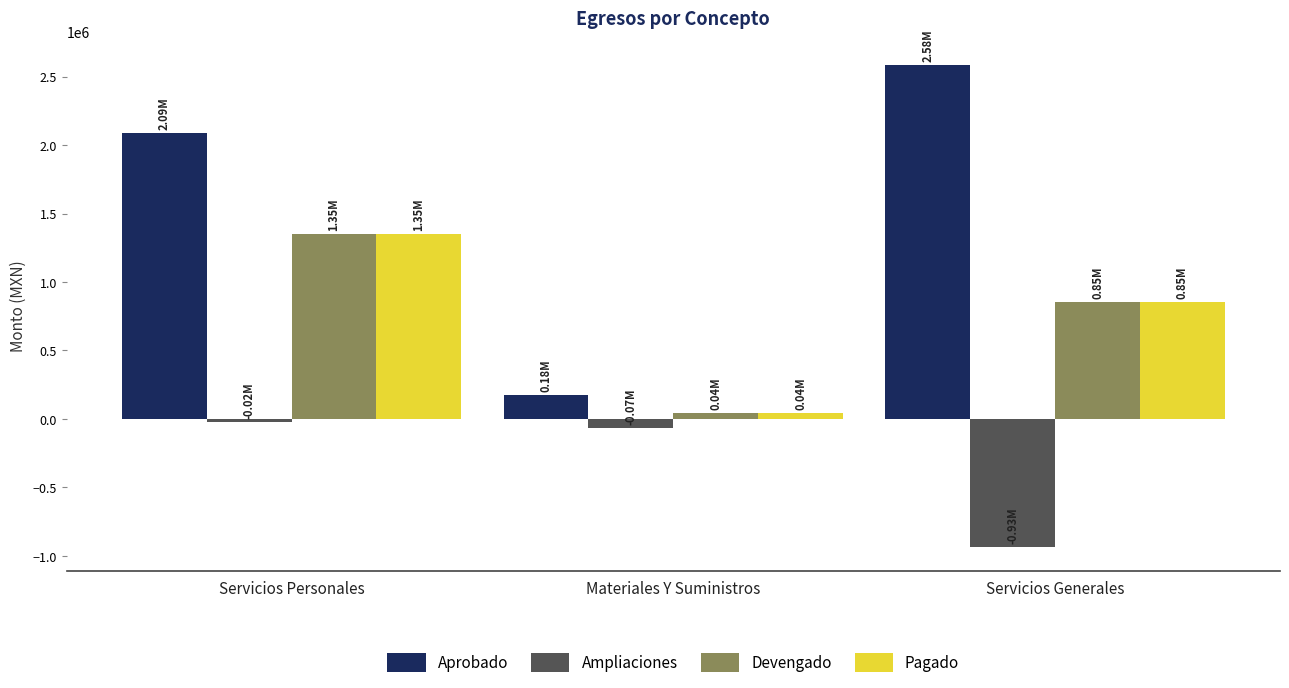

True or false: Aprobado has a value of 1206189.4 at Servicios Generales.

False